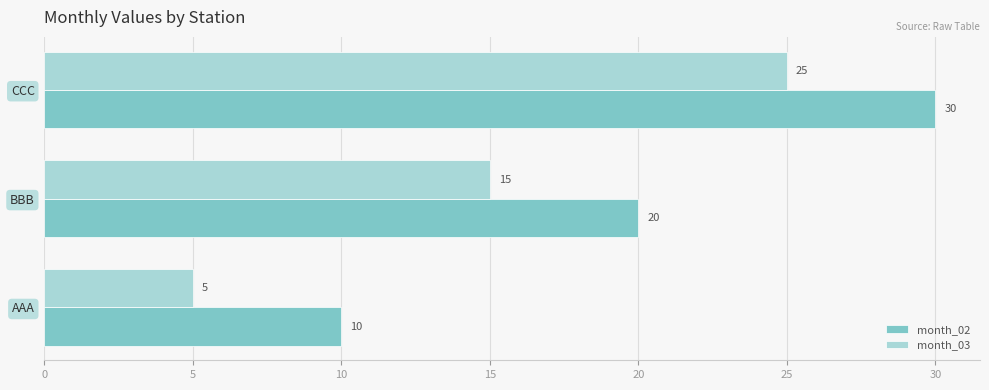

What is the sum of all month_02 values?

60